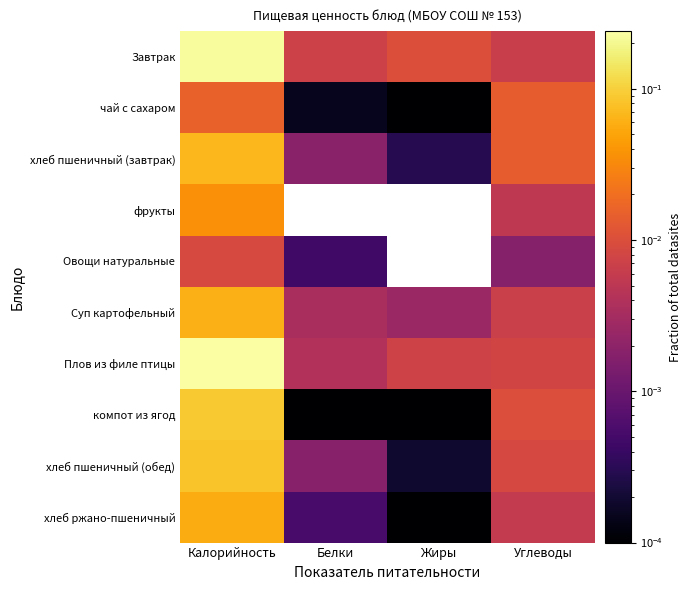

Which category has the highest value across all series?

Калорийность